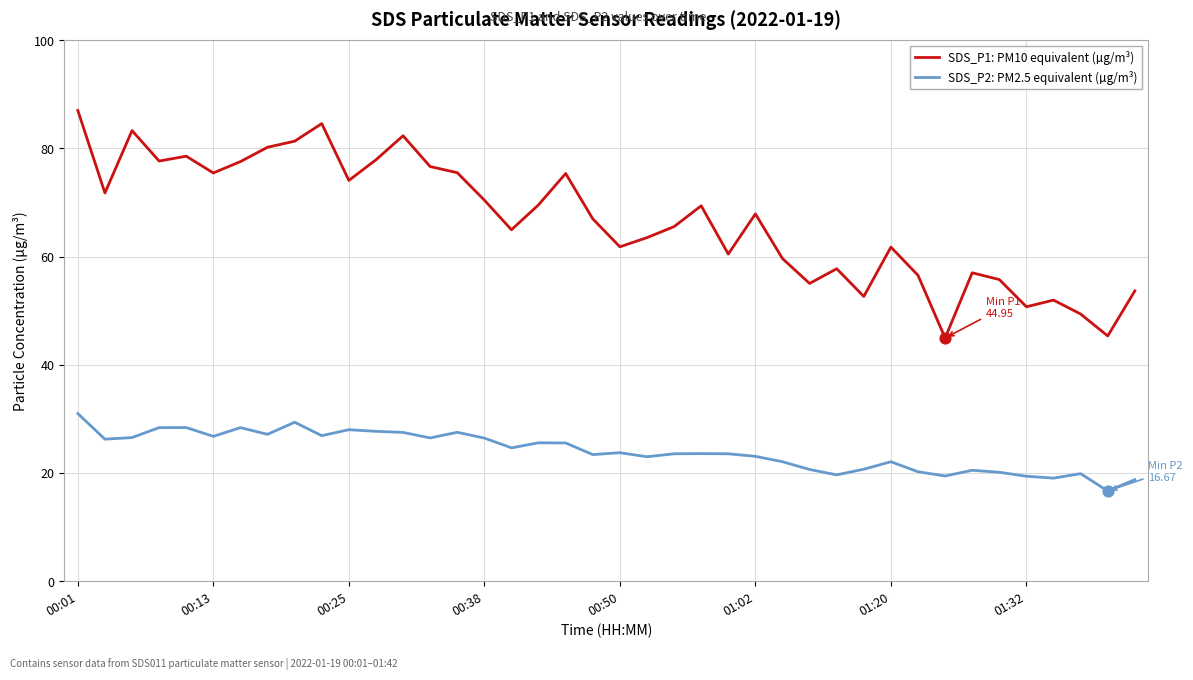

At how many categories does at least one series exceed 18?

40